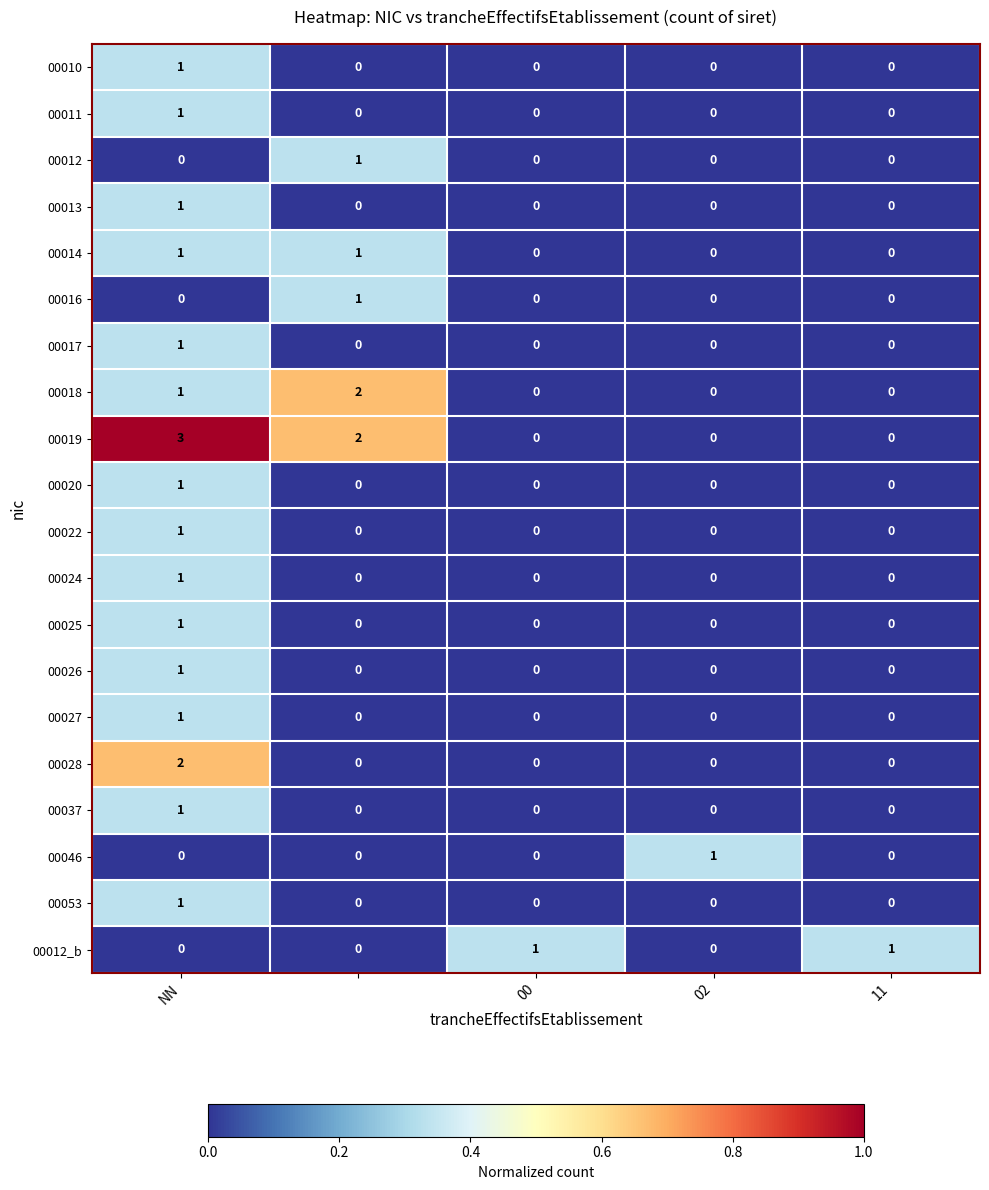

At how many categories does at least one series exceed 0?

5